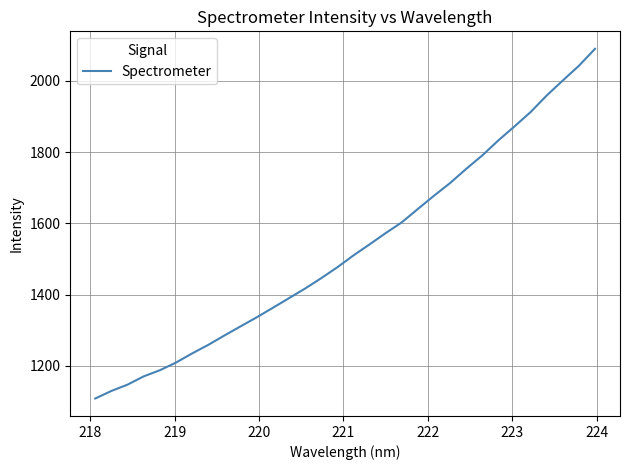

What is the difference between the maximum and minimum values?

981.2